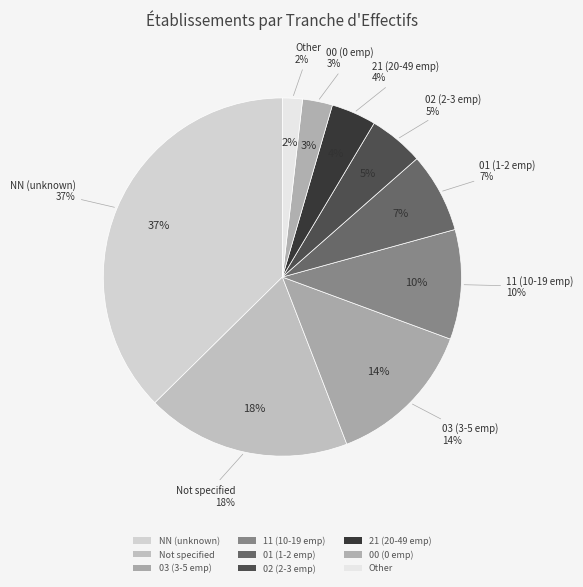

To the nearest percent, what is the average slice percentage?

11%